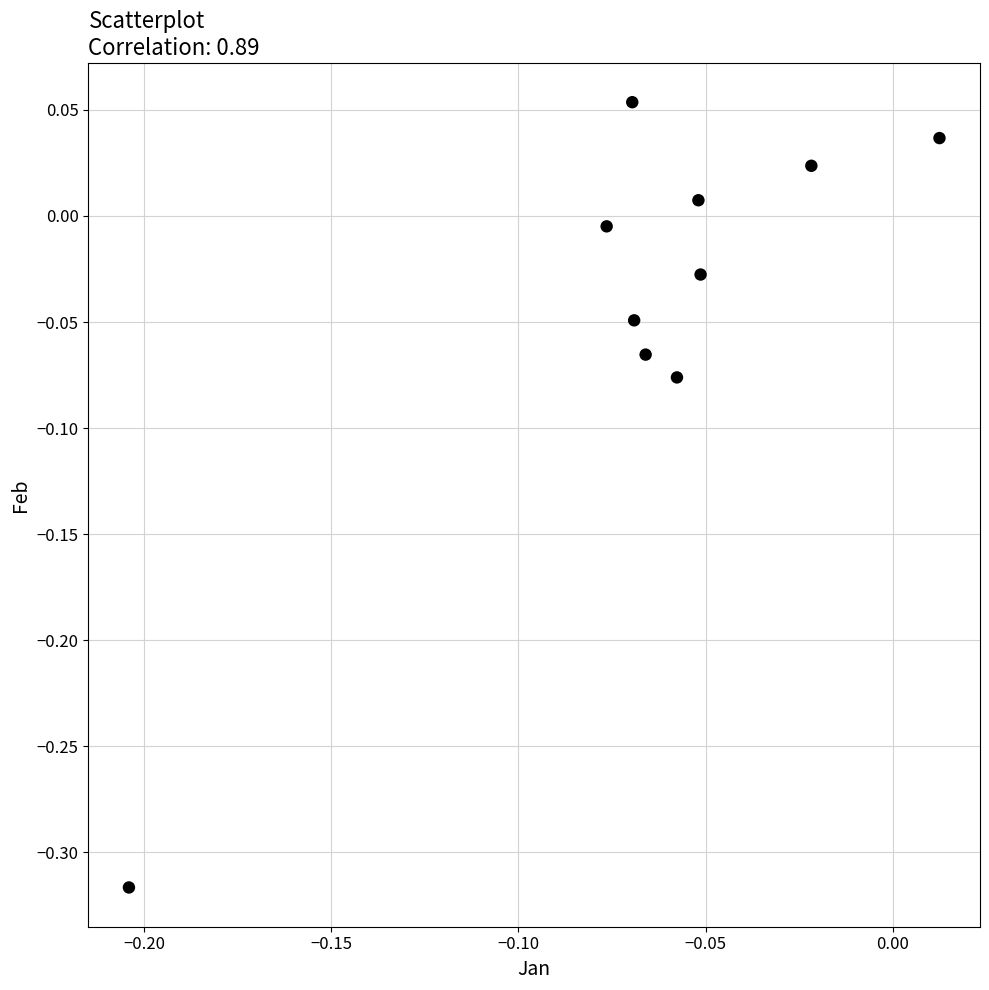

What is the range of Y values (max minus min)?

0.4